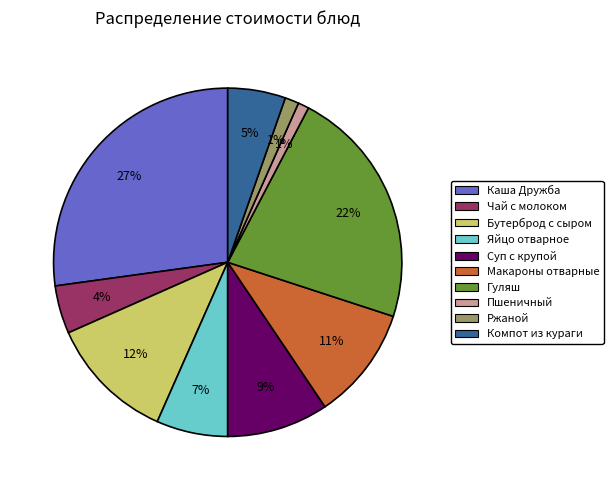

Is there any slice that represents more than half of the pie?

No